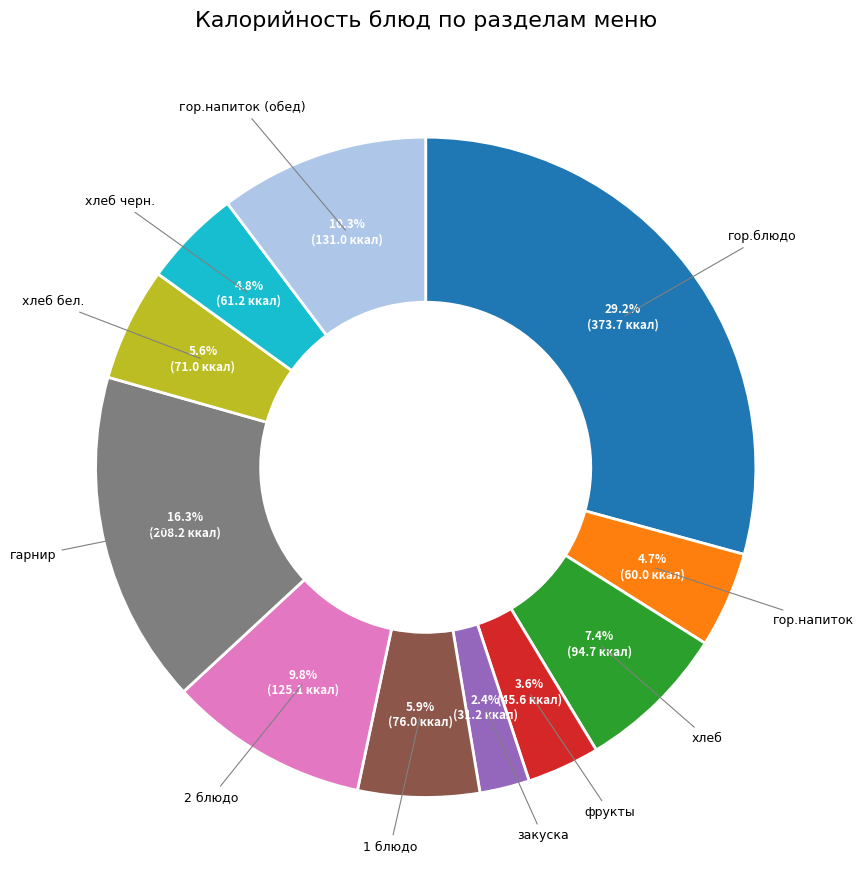

What percentage is NOT represented by гор.блюдо?

70.8%